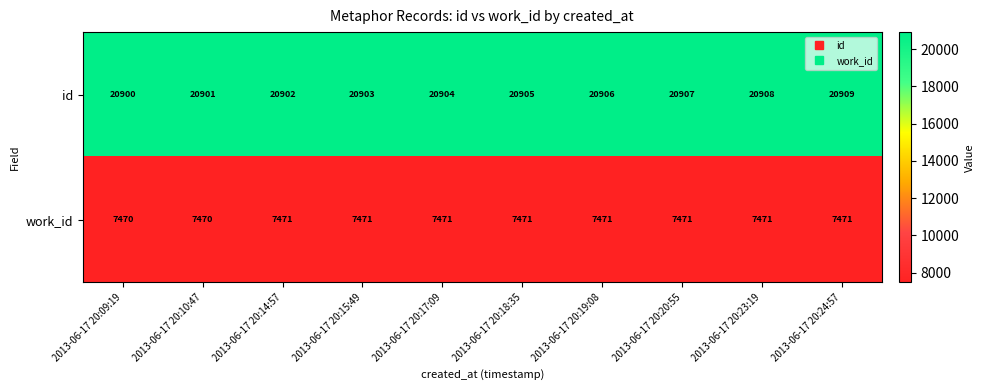

The id series shows 20901 at 2013-06-17 20:10:47. True or false?

True